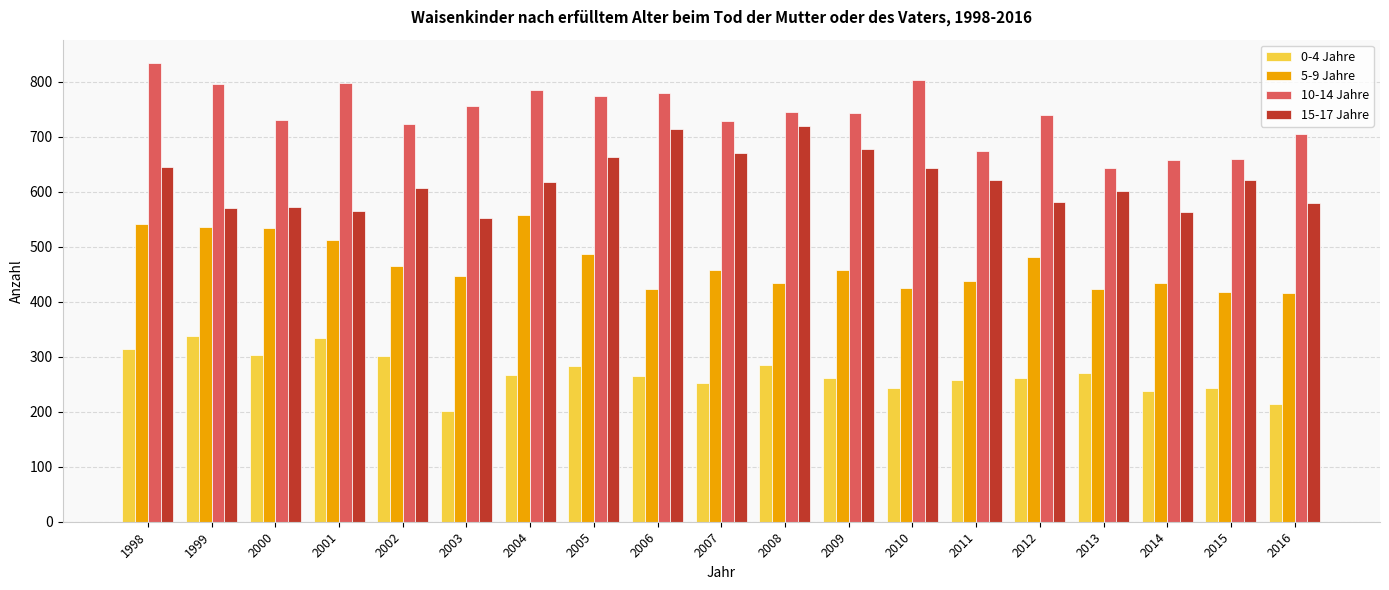

The 15-17 Jahre series shows 564 at 2014. True or false?

True